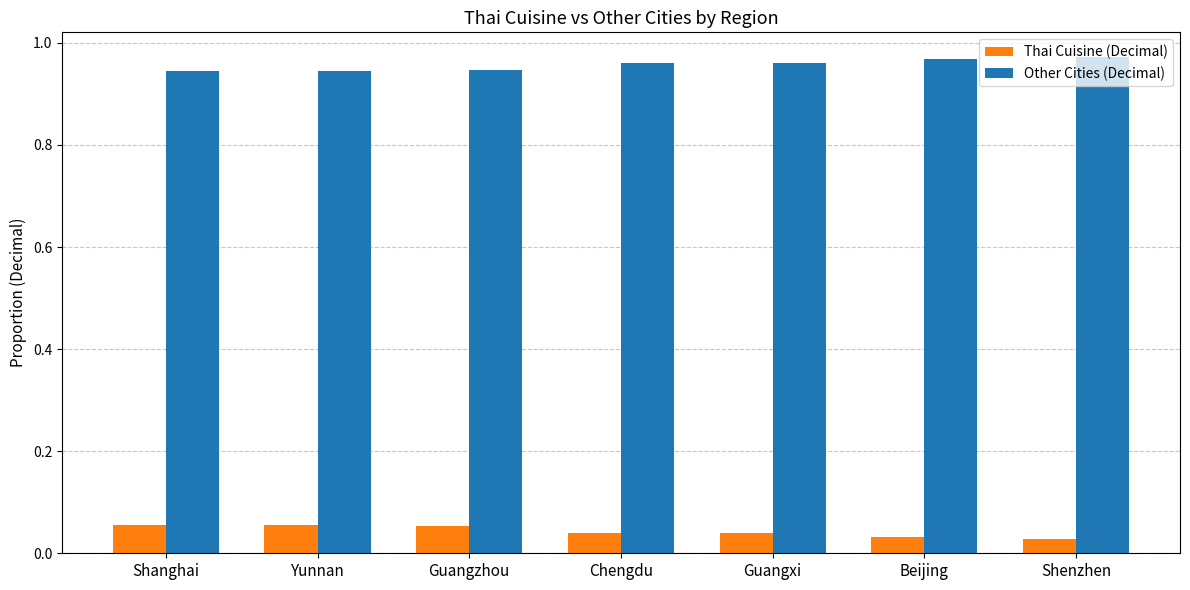

Rank the series by their average value, from highest to lowest.

Other Cities (Decimal), Thai Cuisine (Decimal)